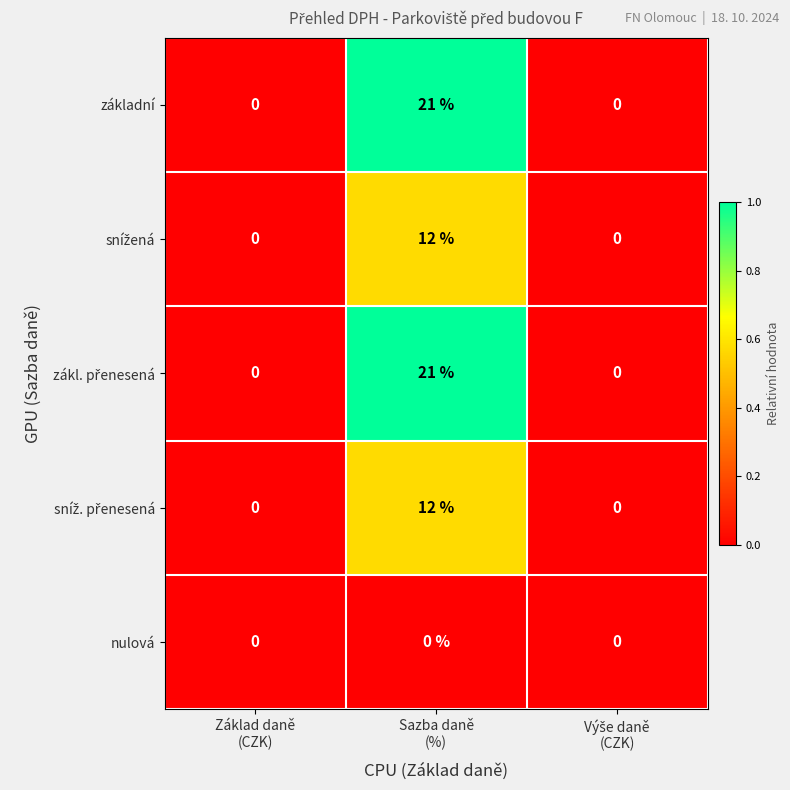

What is the greatest value displayed?

21